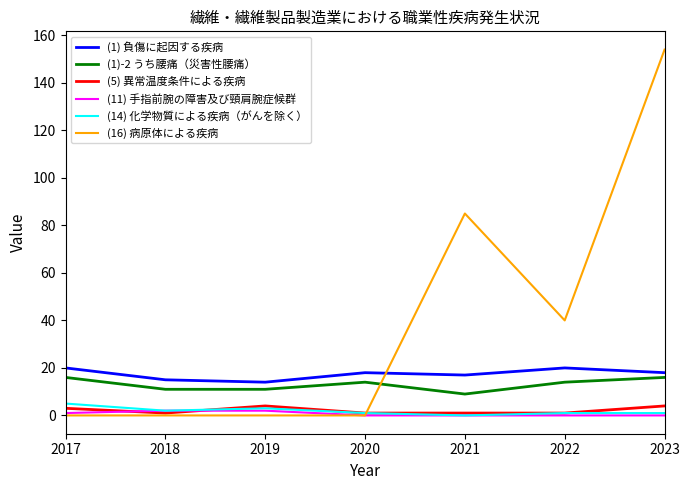

Which series has the largest total across all categories?

(16) 病原体による疾病